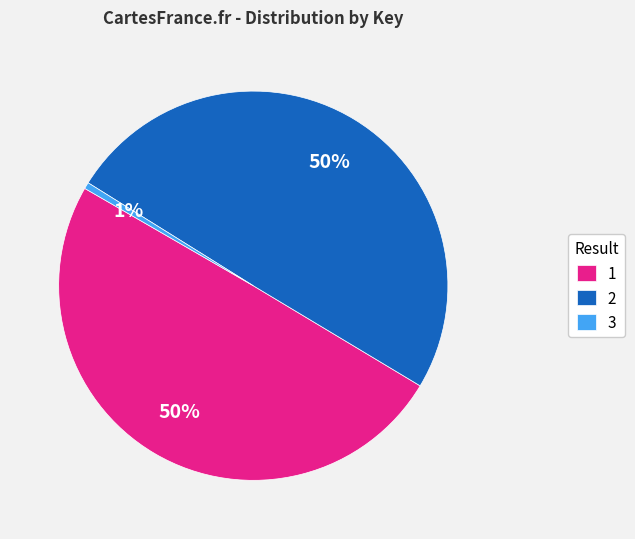

Which category has the smallest portion of the pie?

3